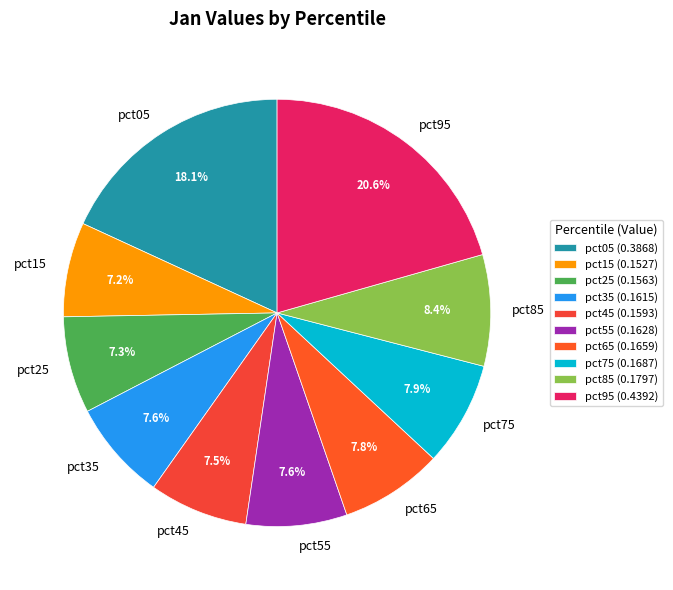

How much of the chart is everything except pct25?

92.7%